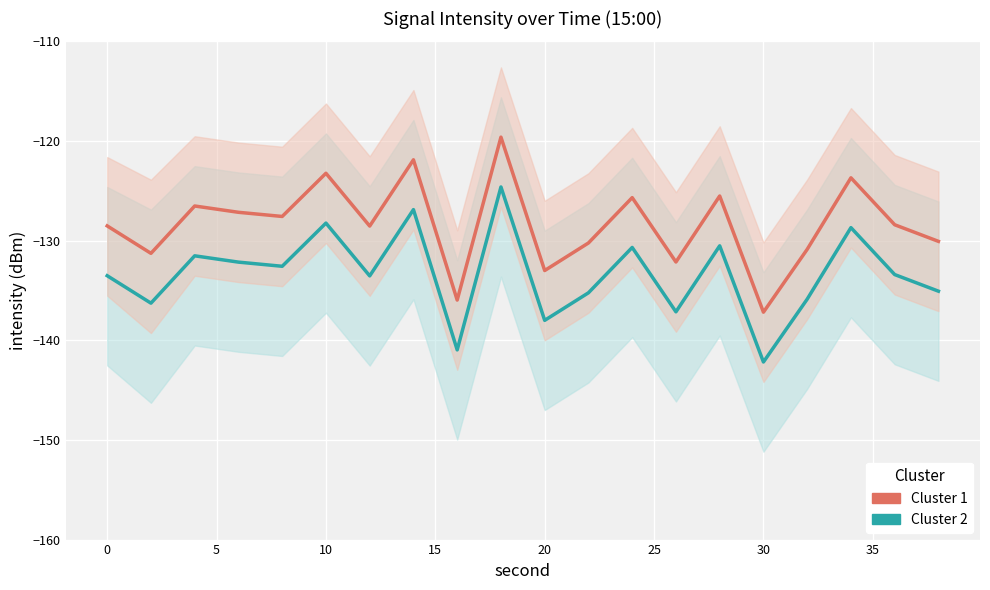

What is the minimum value shown in the chart?

-142.2